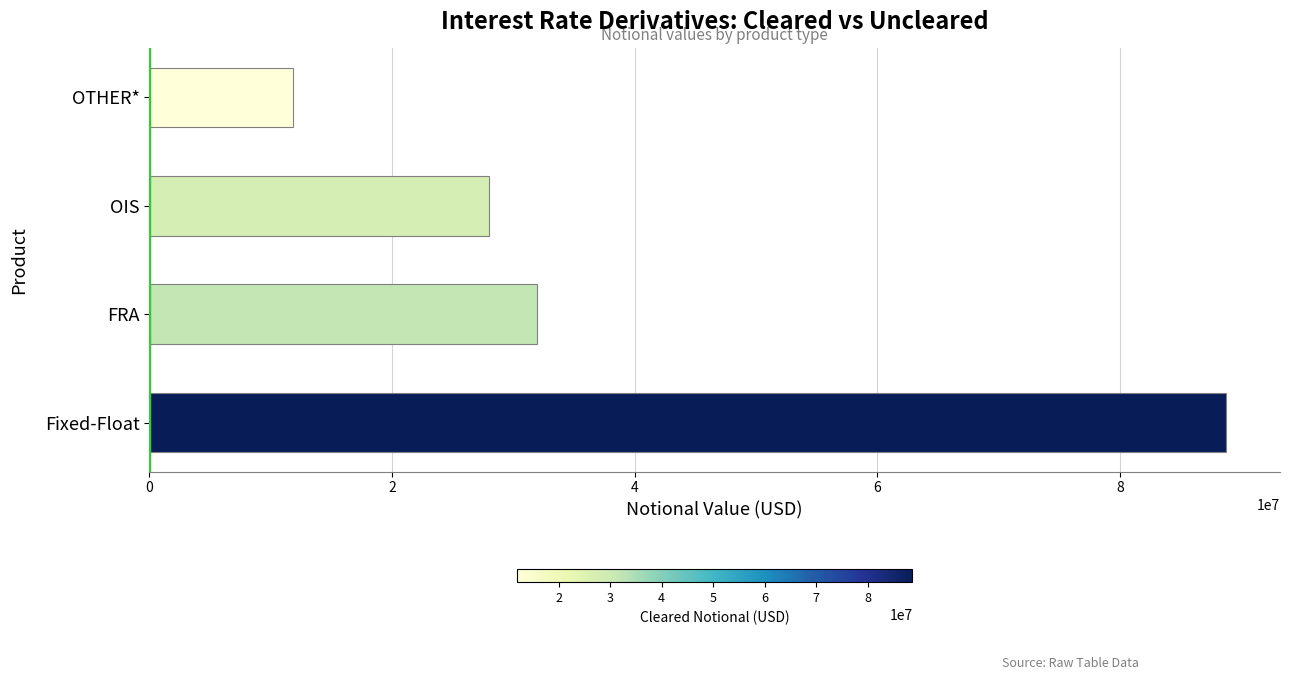

True or false: the data shows 23653104 at Fixed-Float.

False